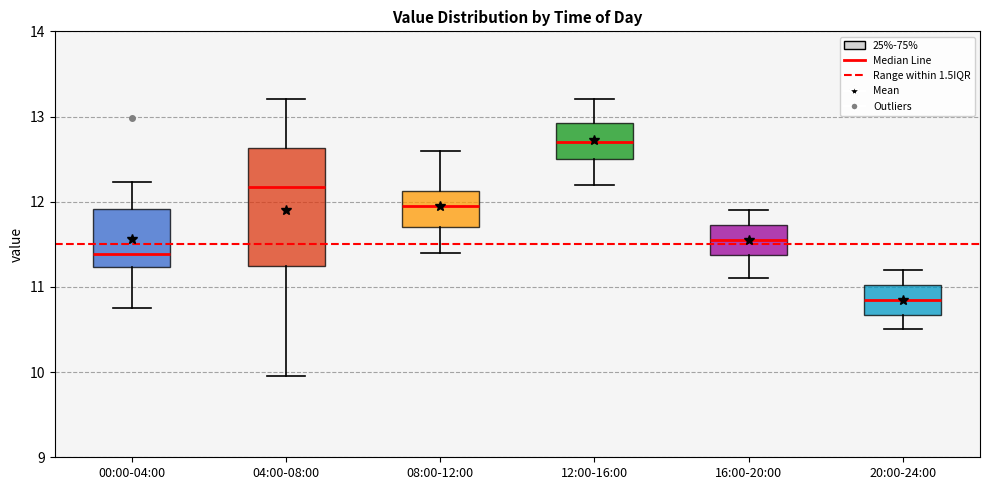

Reading left to right, read every box against the y-axis: the position of its median line, the range the box covers, and the ends of its whiskers. The values are not printed on the chart, so give them approximately, as read against the axis.

00:00-04:00: median 11.4, box 11.2 to 11.9, whiskers 10.8 to 12.2
04:00-08:00: median 12.2, box 11.2 to 12.6, whiskers 10.0 to 13.2
08:00-12:00: median 12.0, box 11.7 to 12.1, whiskers 11.4 to 12.6
12:00-16:00: median 12.7, box 12.5 to 12.9, whiskers 12.2 to 13.2
16:00-20:00: median 11.6, box 11.4 to 11.7, whiskers 11.1 to 11.9
20:00-24:00: median 10.9, box 10.7 to 11.0, whiskers 10.5 to 11.2